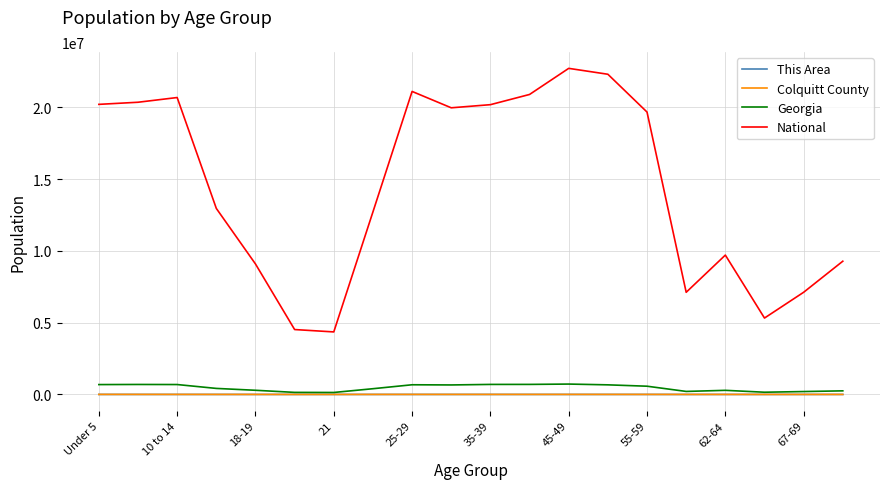

What is the difference between the maximum and second lowest values in the Colquitt County series?

3159